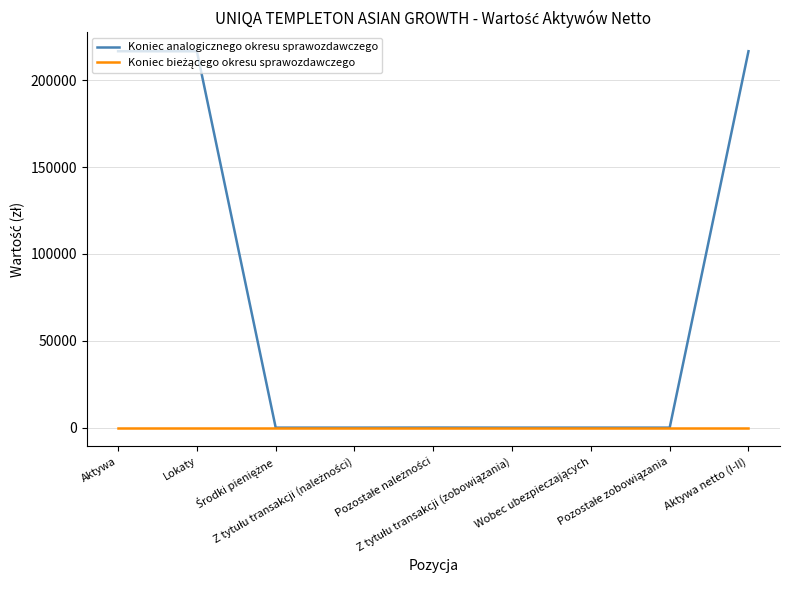

Which series has the largest range (max minus min)?

Koniec analogicznego okresu sprawozdawczego